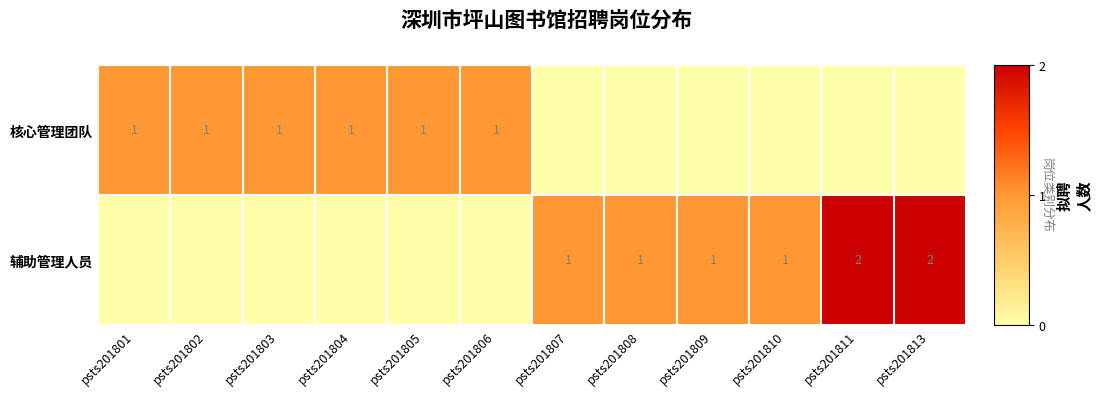

How many 核心管理团队 values are between 0 and 1?

12